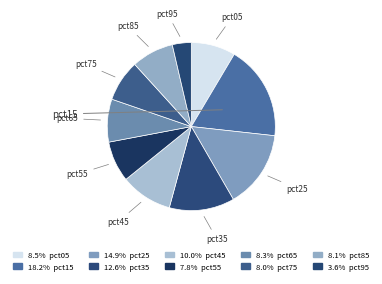

Combined, what portion of the pie is pct65 and pct15?

26.5%